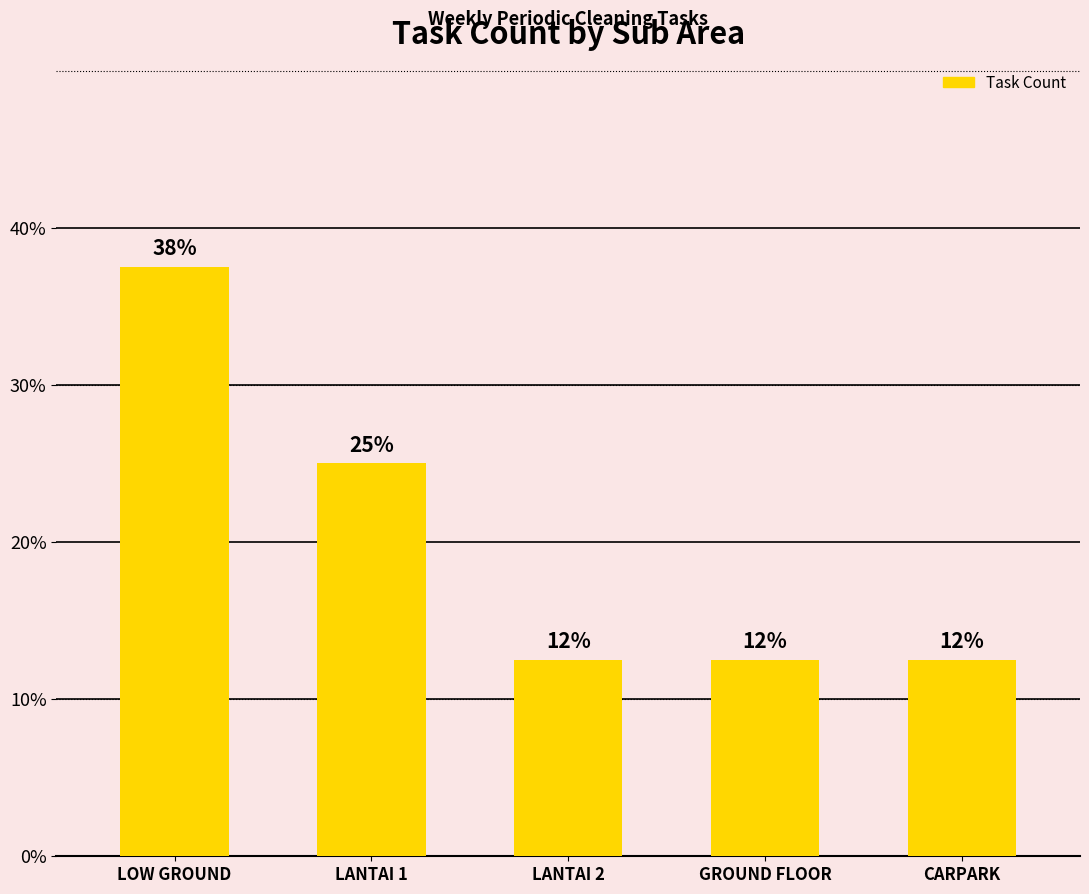

List the labels in order of value, smallest first.

LANTAI 2, GROUND FLOOR, CARPARK, LANTAI 1, LOW GROUND